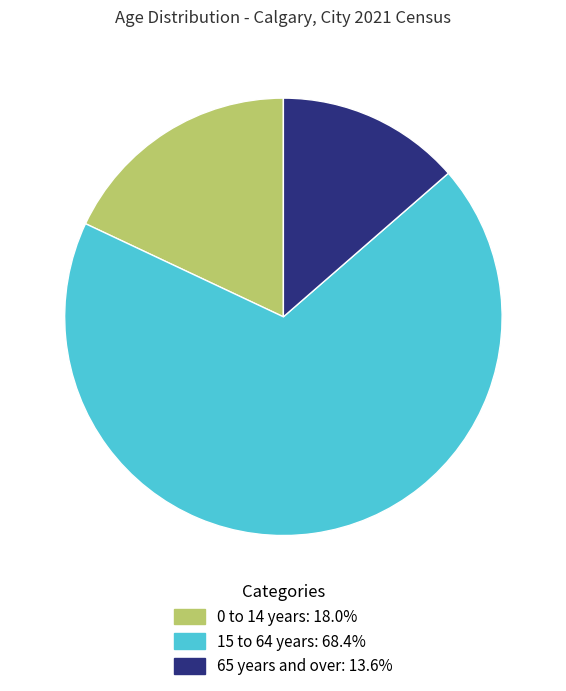

Is there any slice that represents more than half of the pie?

Yes